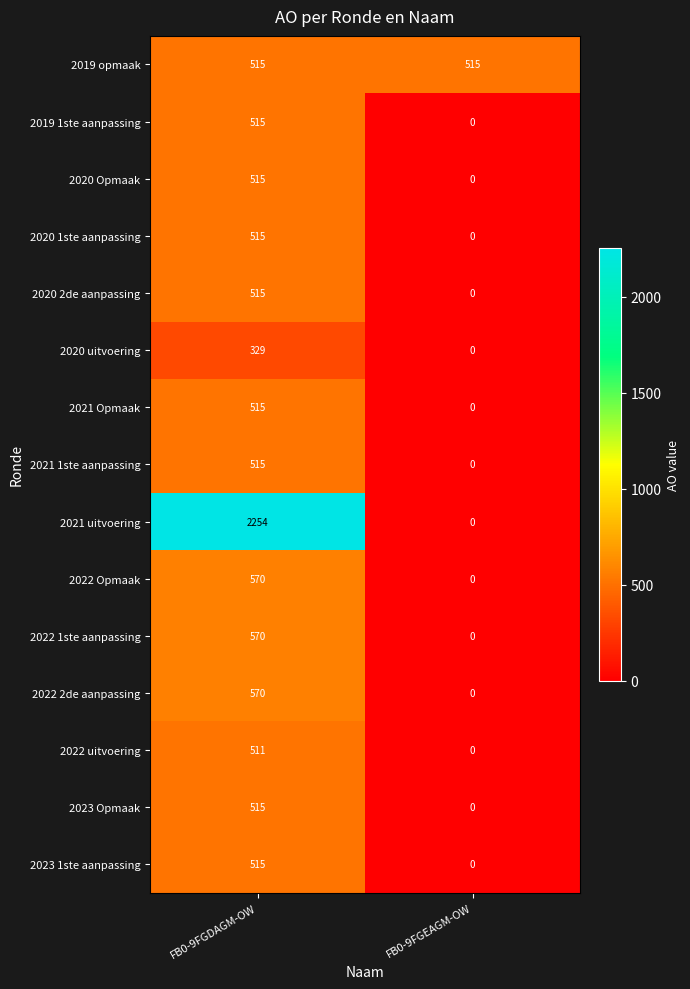

How many data points does each series have?

2